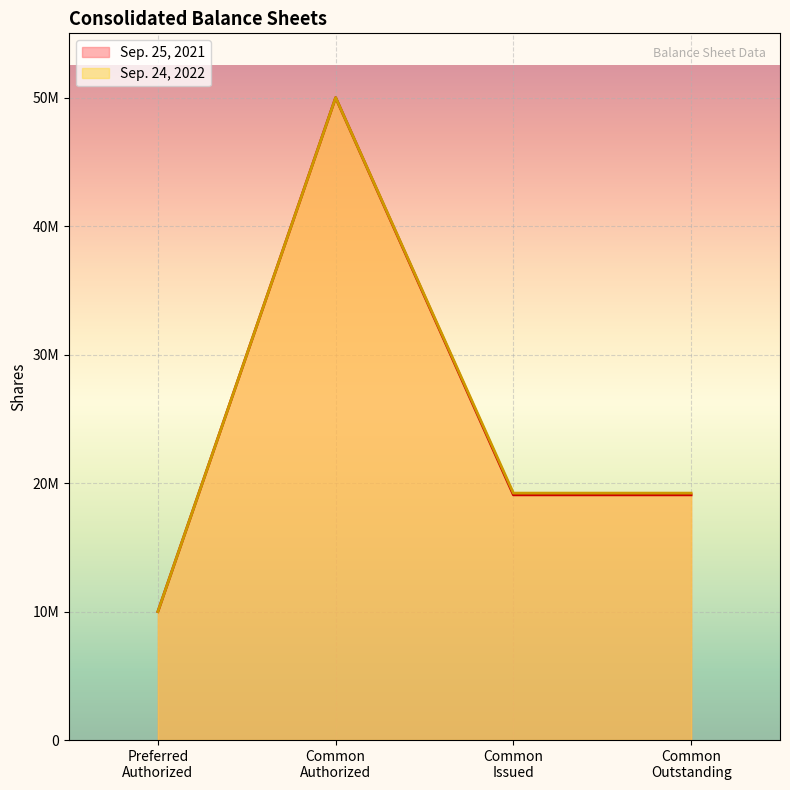

What are all the series names shown in the legend?

Sep. 25, 2021, Sep. 24, 2022